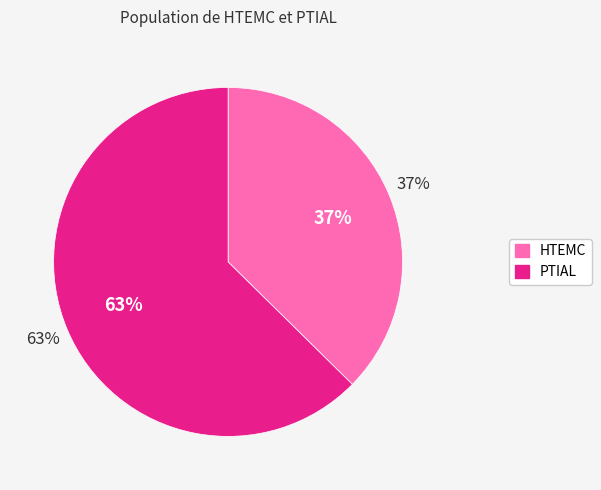

Which category accounts for the majority?

PTIAL